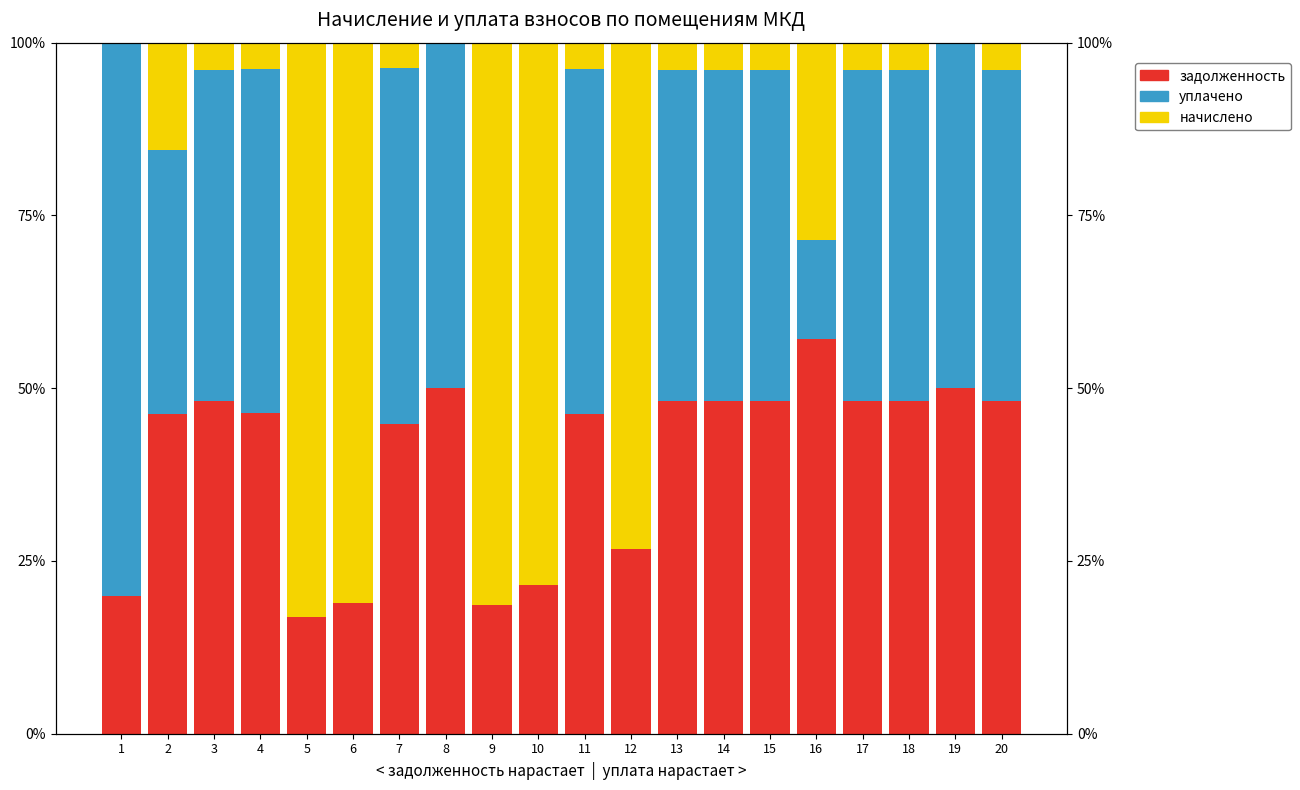

What is the value of the задолженность bar at the 17th from the left?

4.0